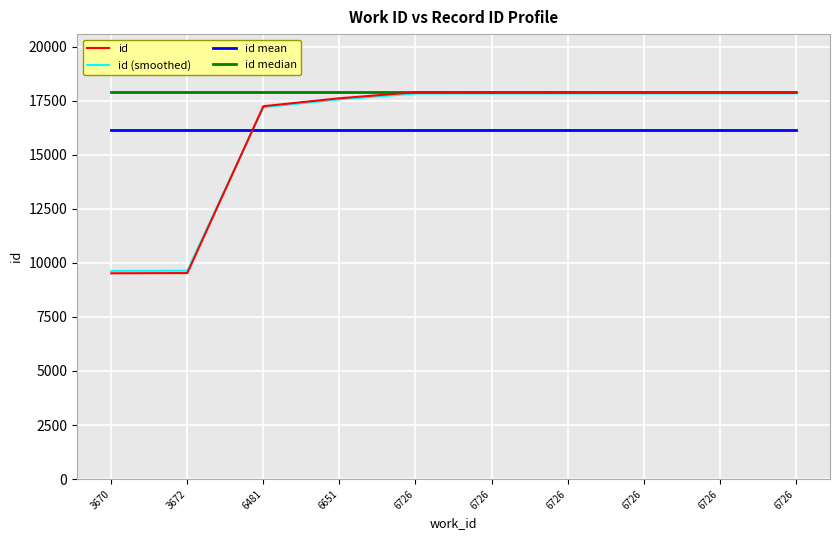

Is it true that id median equals 17891.5 at 6726?

True